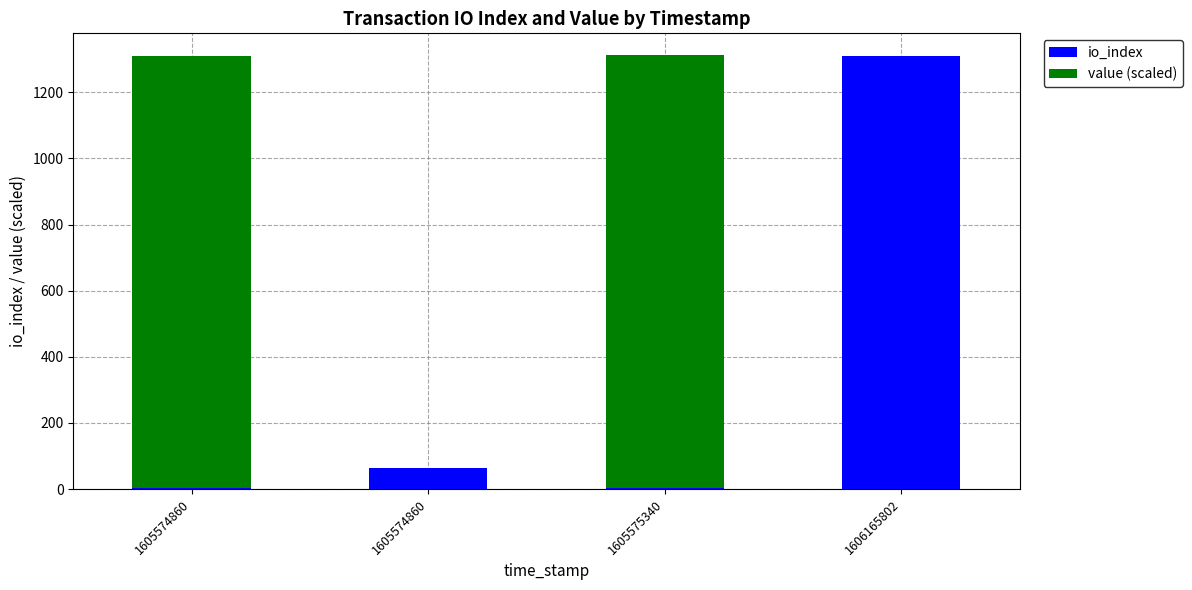

What are all the series names shown in the legend?

io_index, value (scaled)